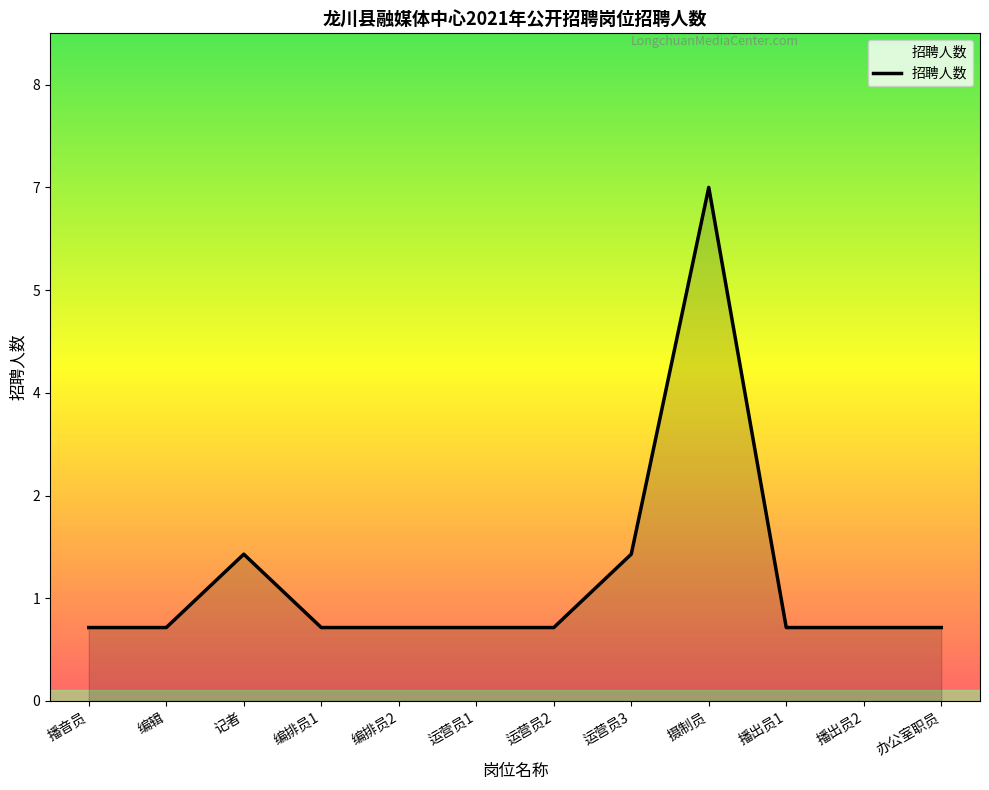

Rank the categories by value from lowest to highest.

播音员, 编辑, 编排员1, 编排员2, 运营员1, 运营员2, 播出员1, 播出员2, 办公室职员, 记者, 运营员3, 摄制员